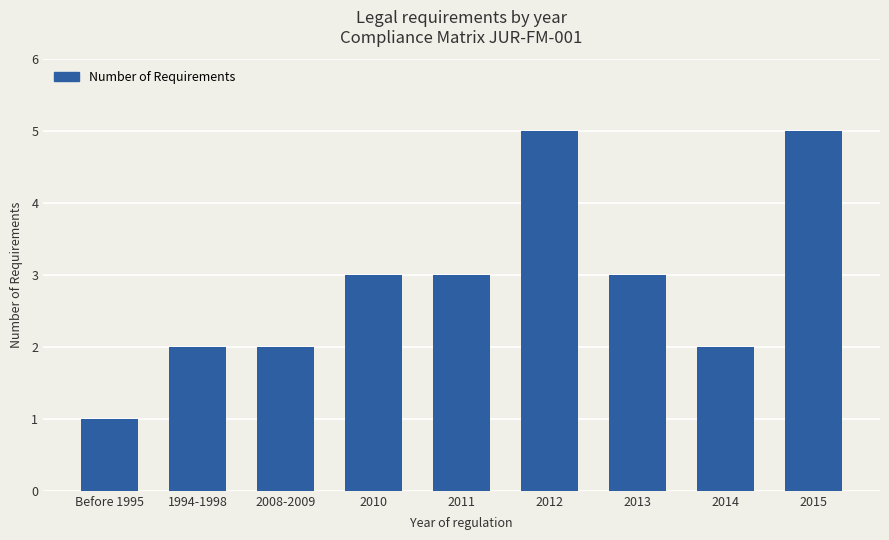

Reading left to right, list all the values displayed in this chart.

Before 1995=1	1994-1998=2	2008-2009=2	2010=3	2011=3	2012=5	2013=3	2014=2	2015=5